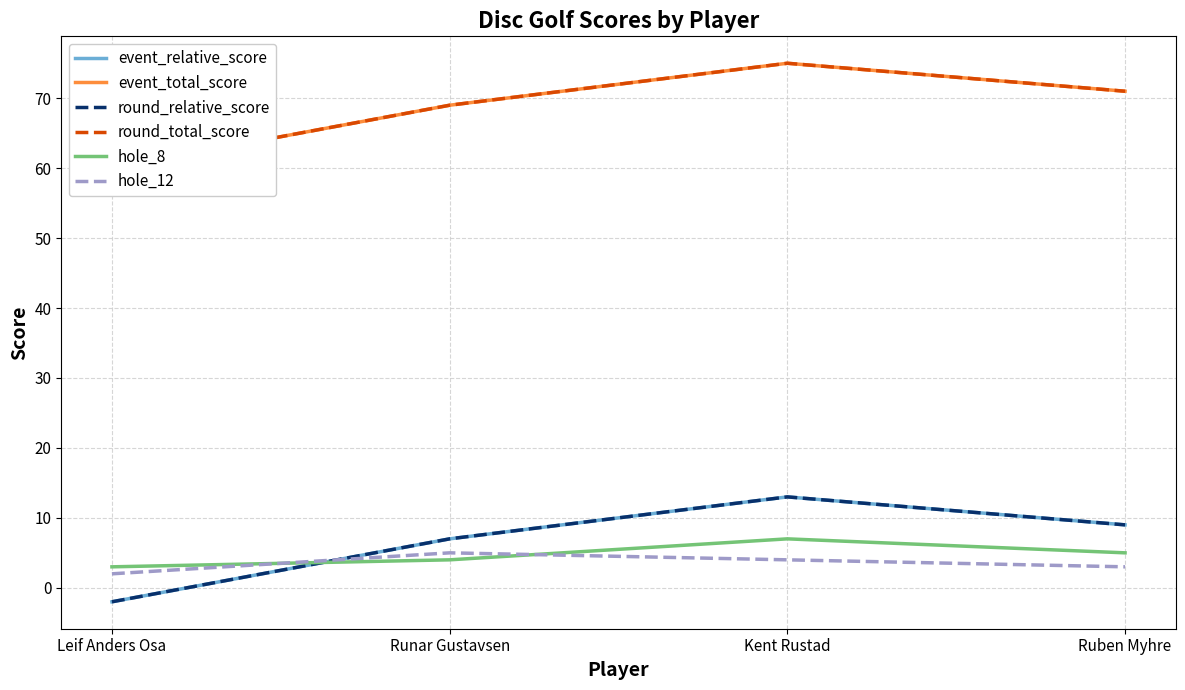

At which category does event_total_score reach its first local peak?

Kent Rustad